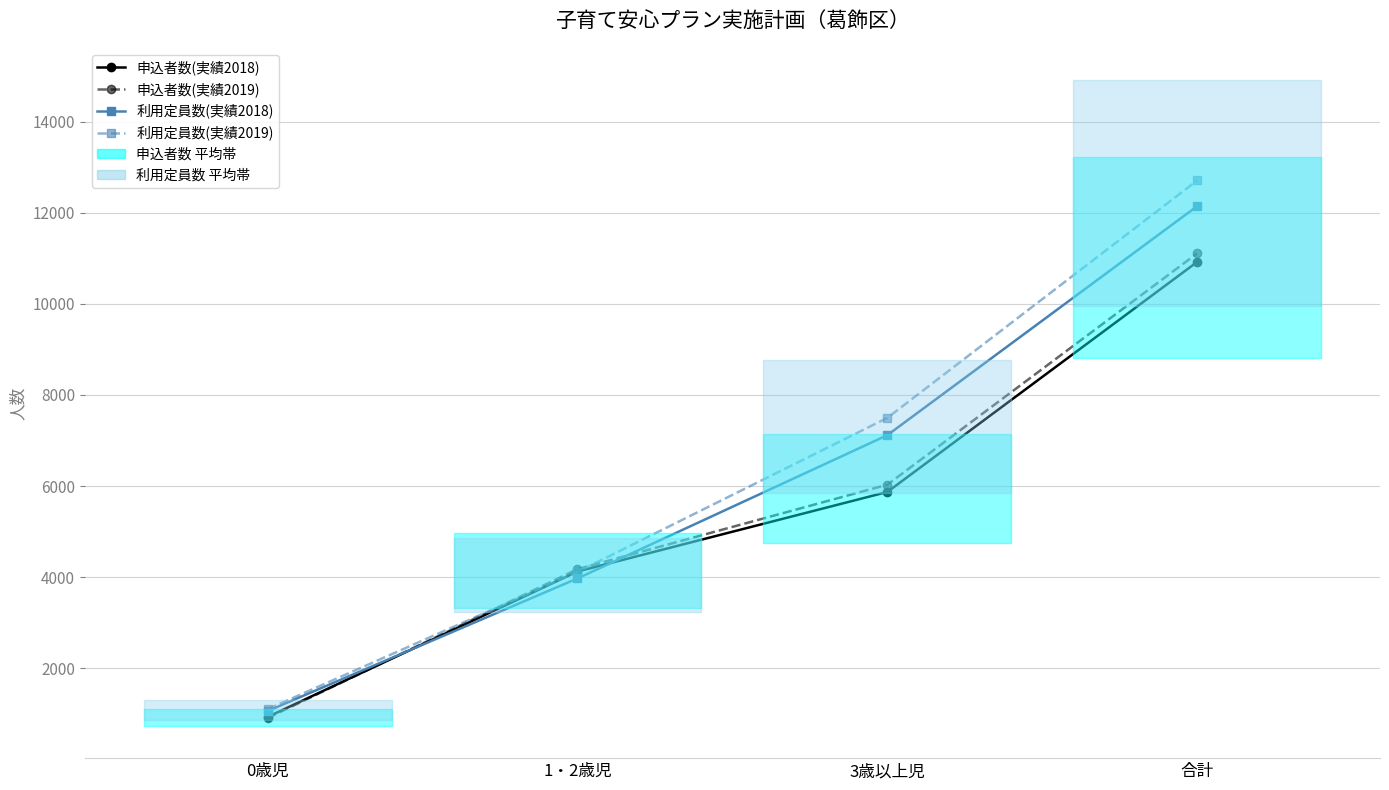

How many series are shown in this chart?

4